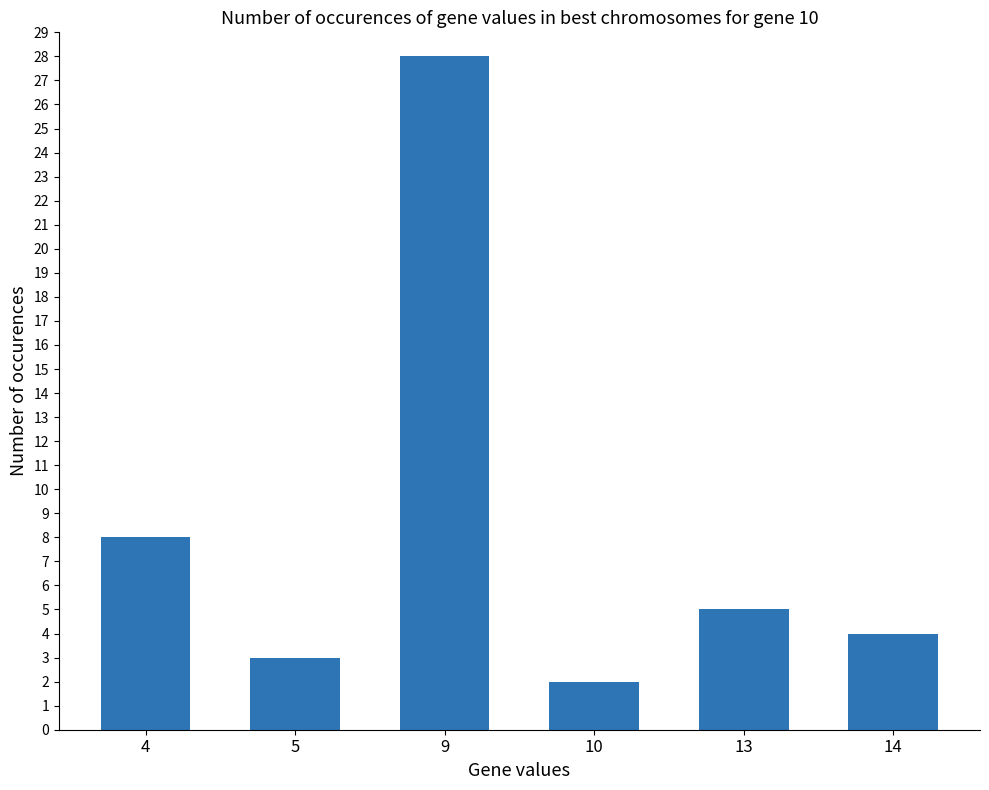

Reading left to right, extract all data points from this chart.

8	3	28	2	5	4